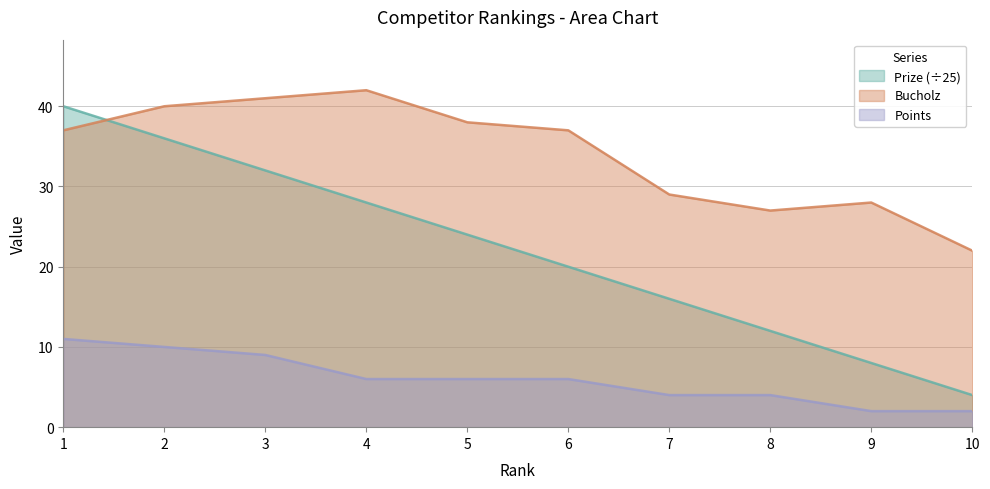

Is it true that Bucholz equals 37 at 6?

True